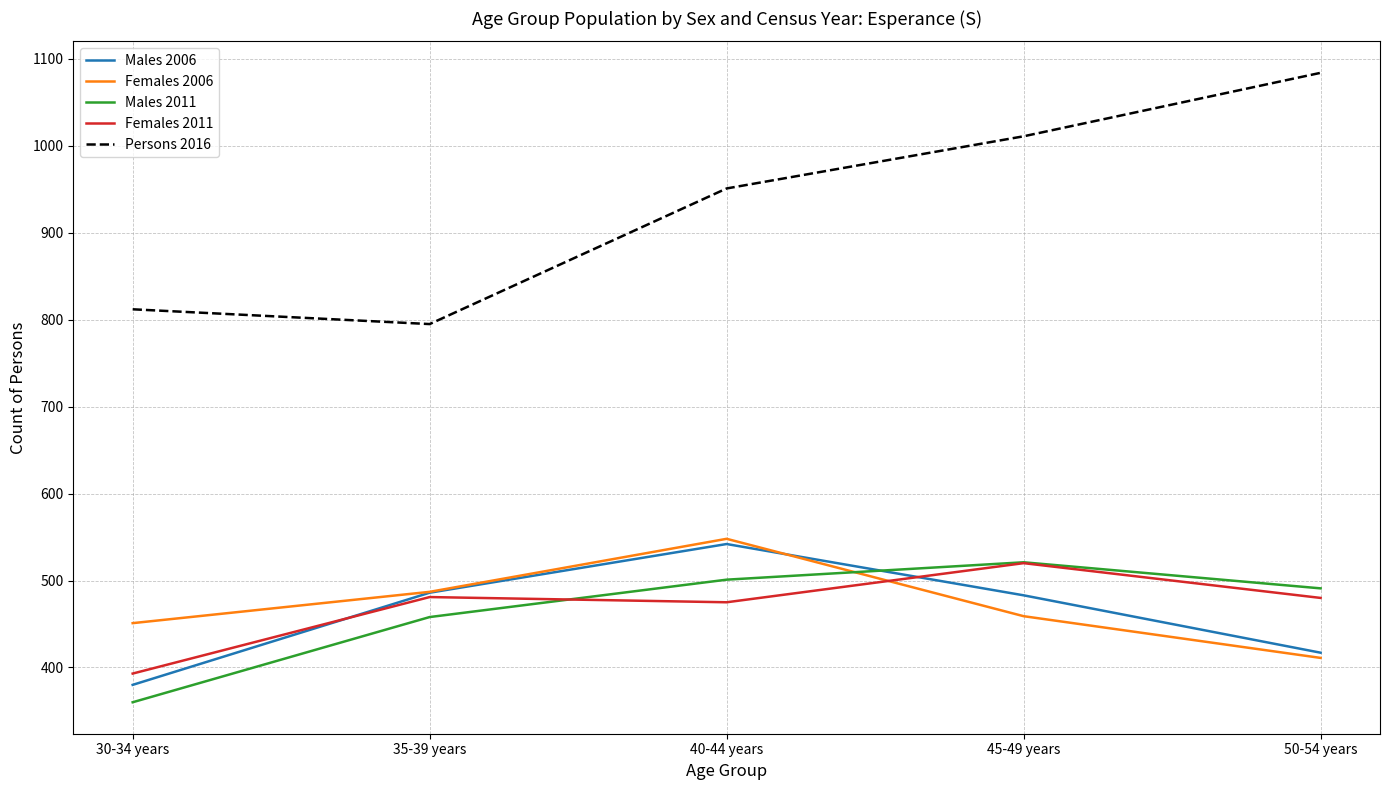

True or false: Persons 2016 and Females 2006 cross at least once.

False